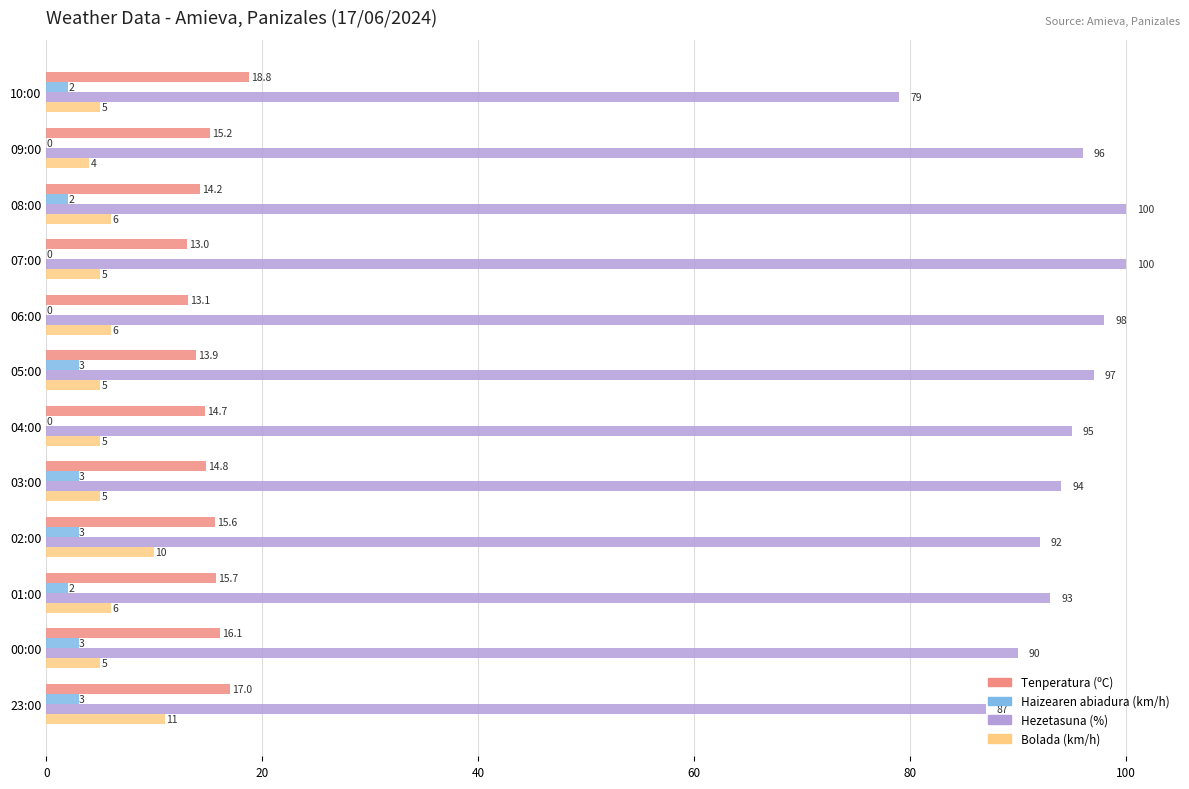

Which series changed the most between 05:00 and 00:00?

Hezetasuna (%)